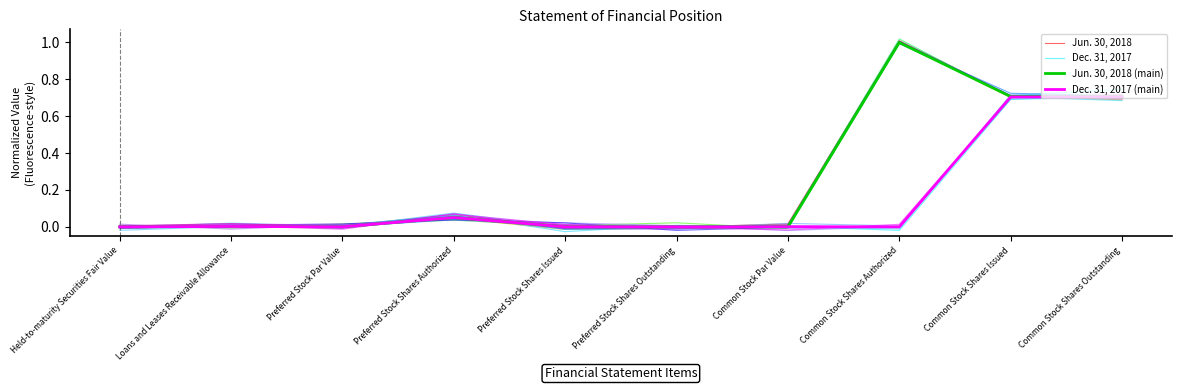

What is the average value of the Dec. 31, 2017 series?

0.1